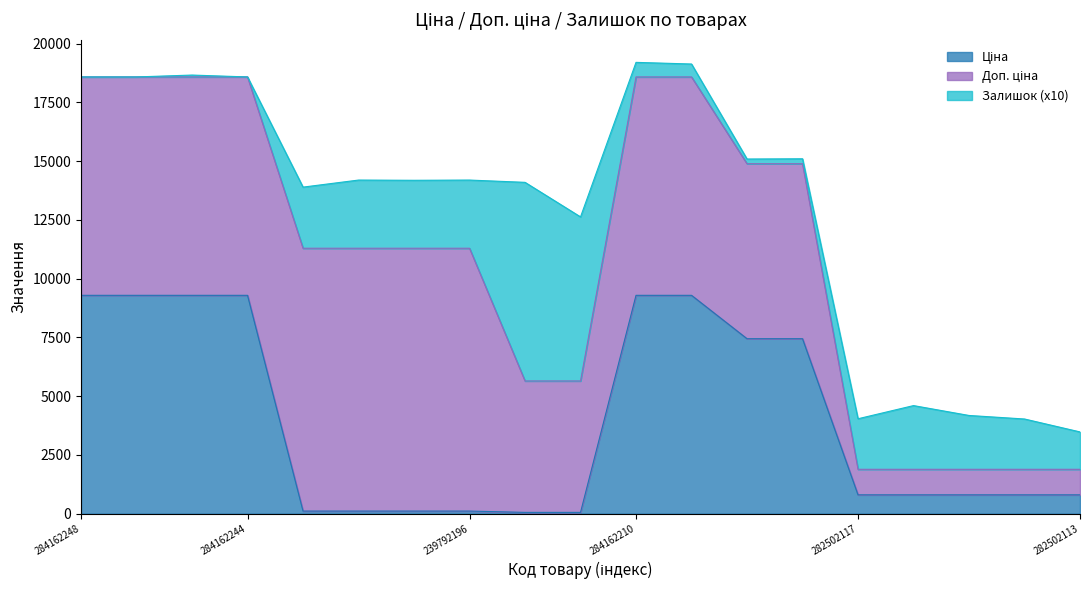

At which category does Залишок reach its first local valley?

284162244